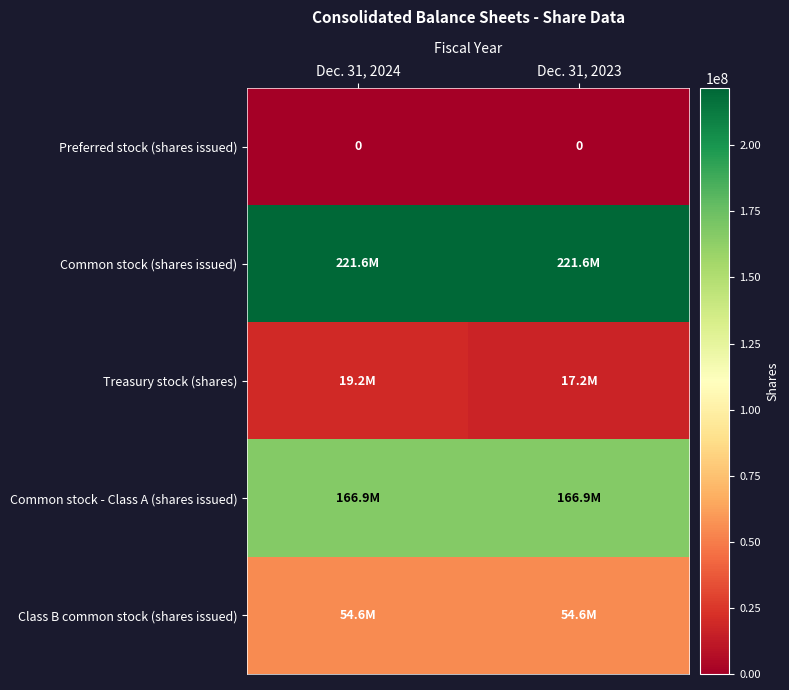

List the series in order of their peak value, highest first.

Common stock (shares issued), Common stock - Class A (shares issued), Class B common stock (shares issued), Treasury stock (shares), Preferred stock (shares issued)